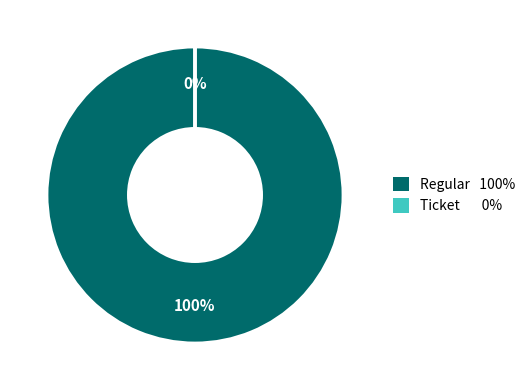

Which has a higher value, Regular (io_index=16) or Ticket (io_index=0)?

Regular (io_index=16)